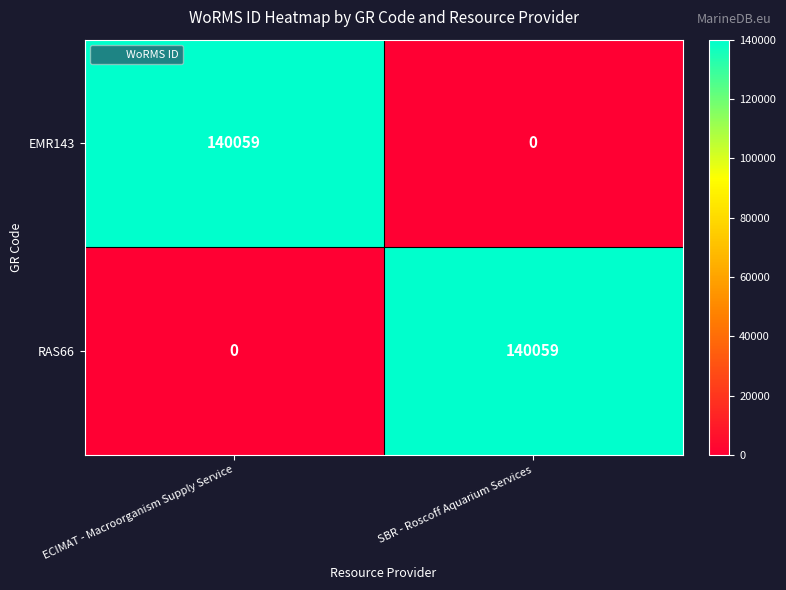

What is the spread (max minus min) of values at SBR - Roscoff Aquarium Services?

140059